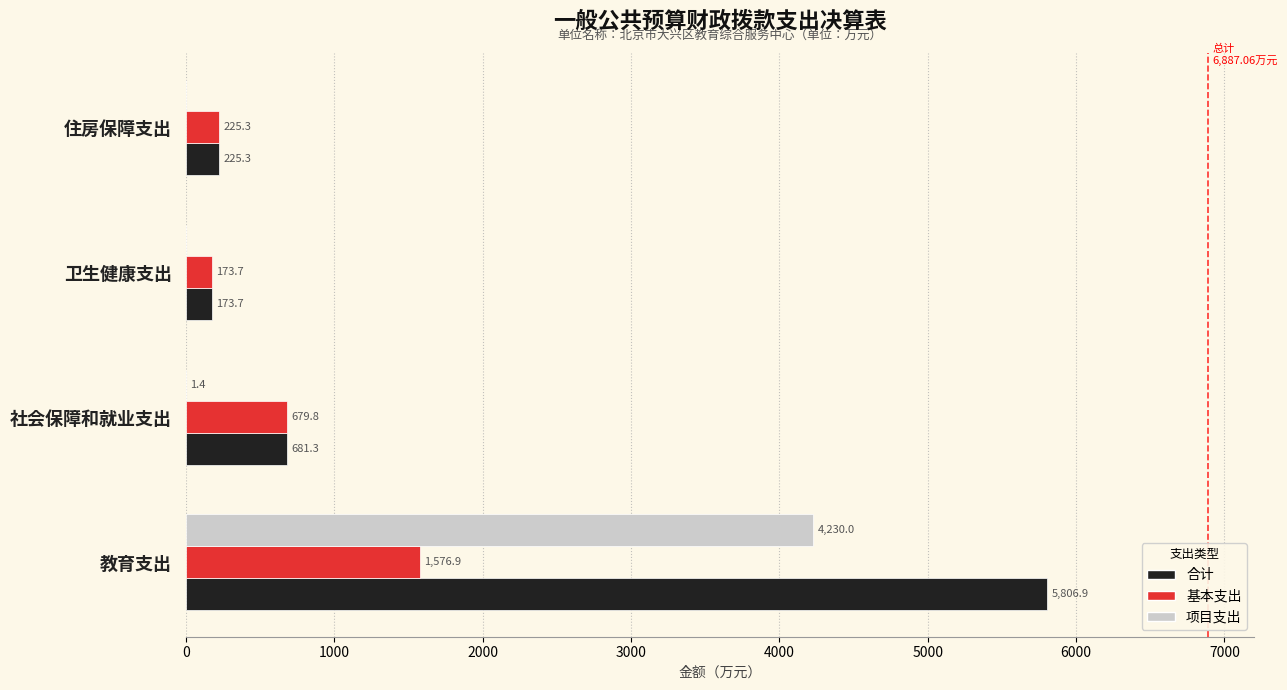

What is the highest value of the 基本支出 series?

1576.9